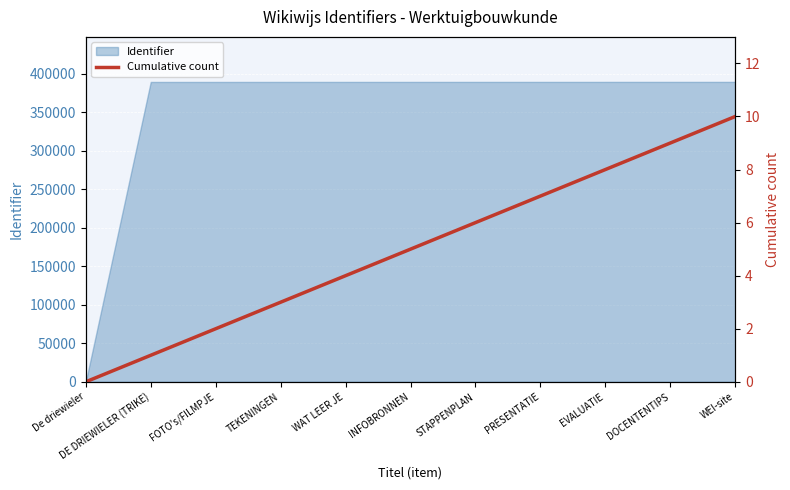

Rank the categories by value from highest to lowest.

WEI-site, DOCENTENTIPS, EVALUATIE, PRESENTATIE, STAPPENPLAN, INFOBRONNEN, WAT LEER JE, TEKENINGEN, FOTO's/FILMPJE, DE DRIEWIELER (TRIKE), De driewieler